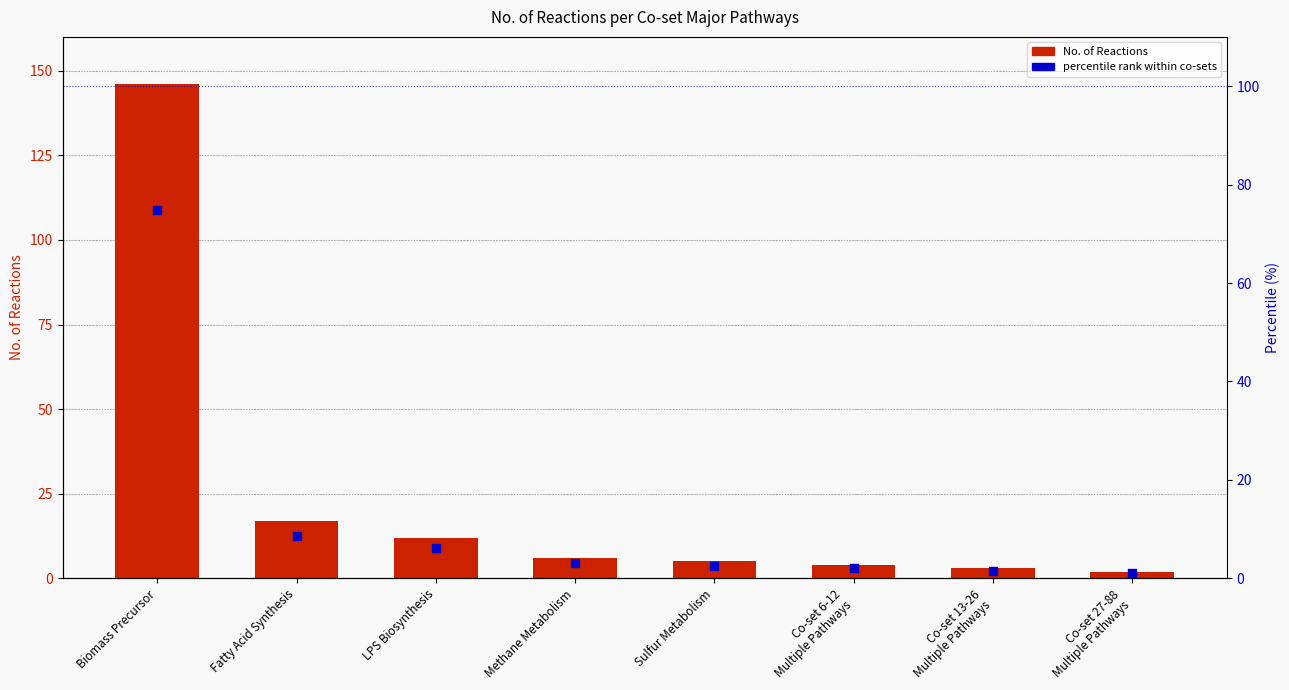

What are all the series names shown in the legend?

No. of Reactions, percentile rank within co-sets